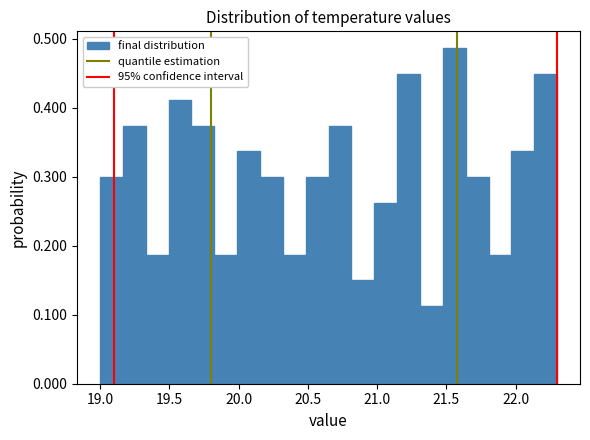

Around what value on the x-axis is the tallest bar? Give the approximate position of its centre, as read against the axis.

21.55